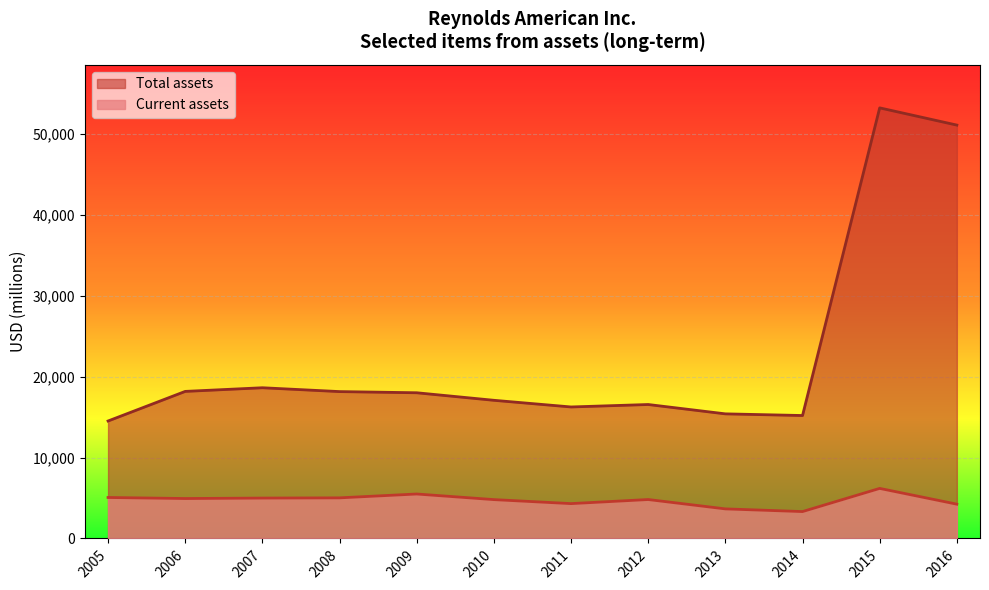

What are all the series names shown in the legend?

Total assets, Current assets